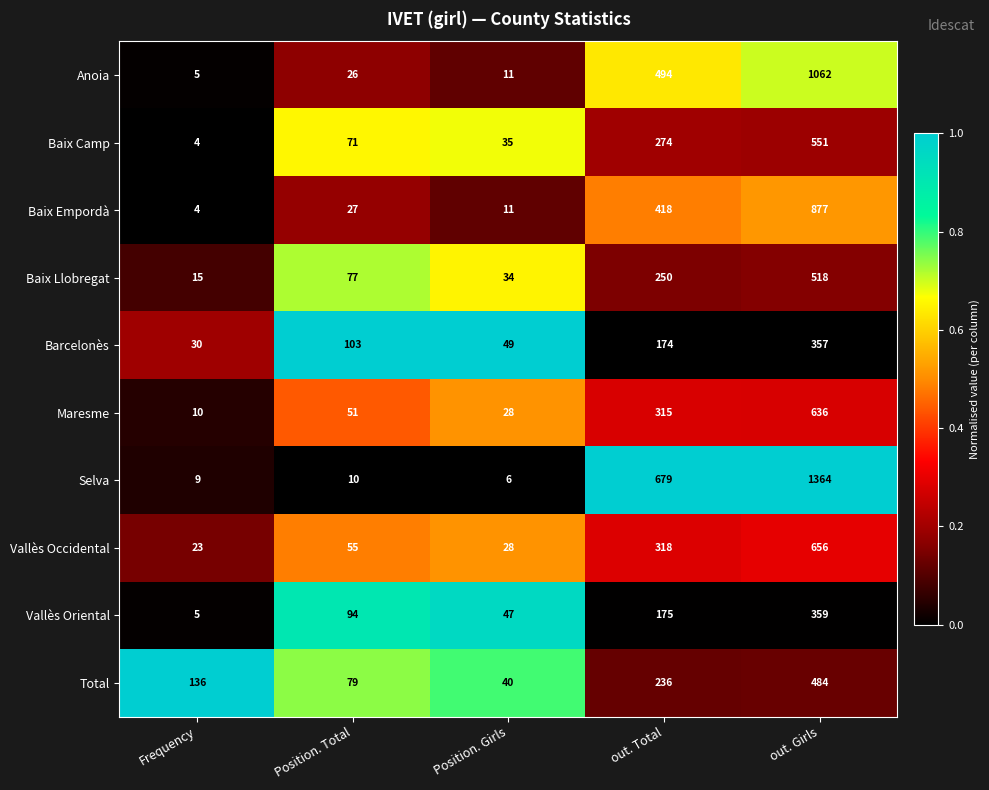

Which series has the widest spread of values?

Selva